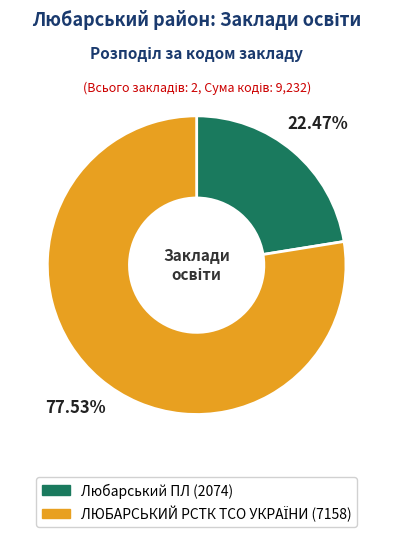

Does any single category account for the majority?

Yes